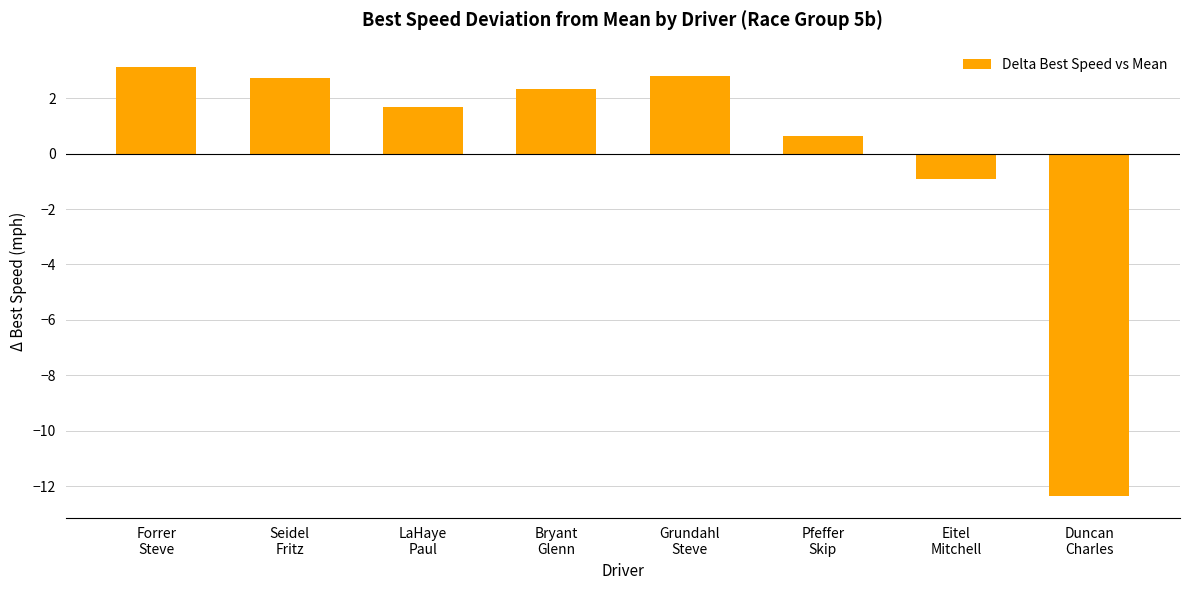

What is the value of the 7th bar from the left?

-0.9